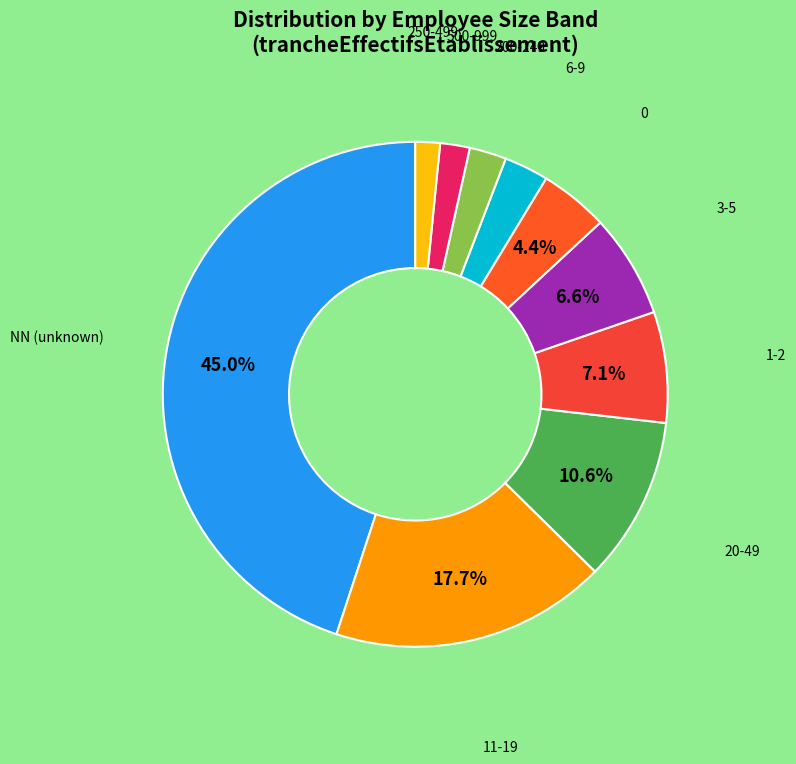

Does any single category account for the majority?

No